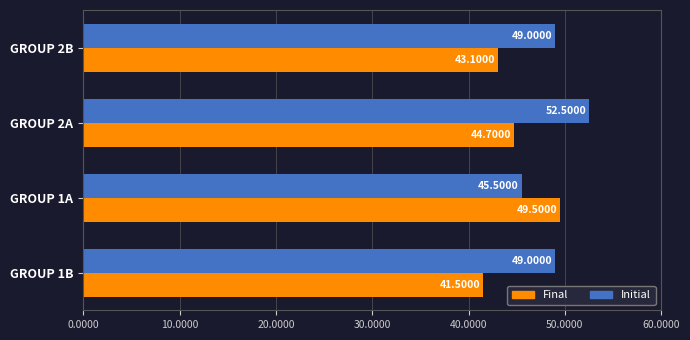

Which category has the highest value in the Initial series?

GROUP 2A